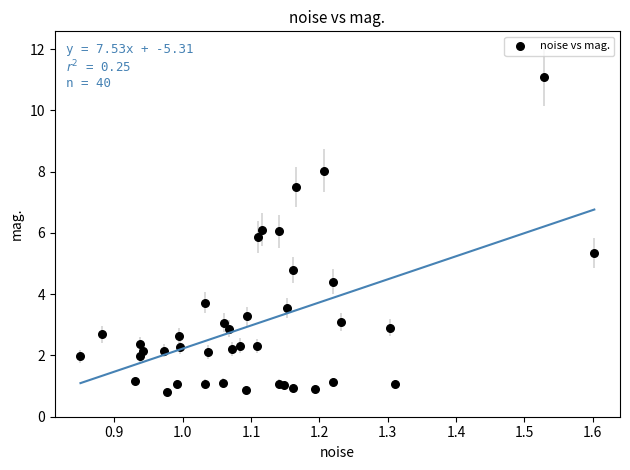

What Y value in the scatter plot is closest to 5?

4.8